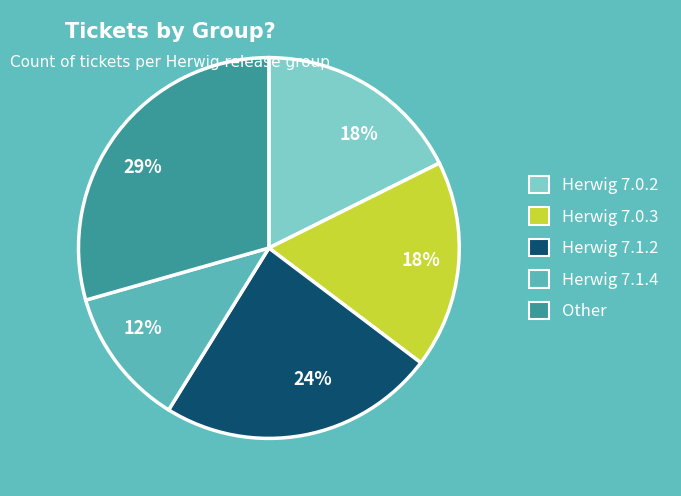

Combined, do Herwig 7.1.4 and Herwig 7.0.2 account for over 50%?

No